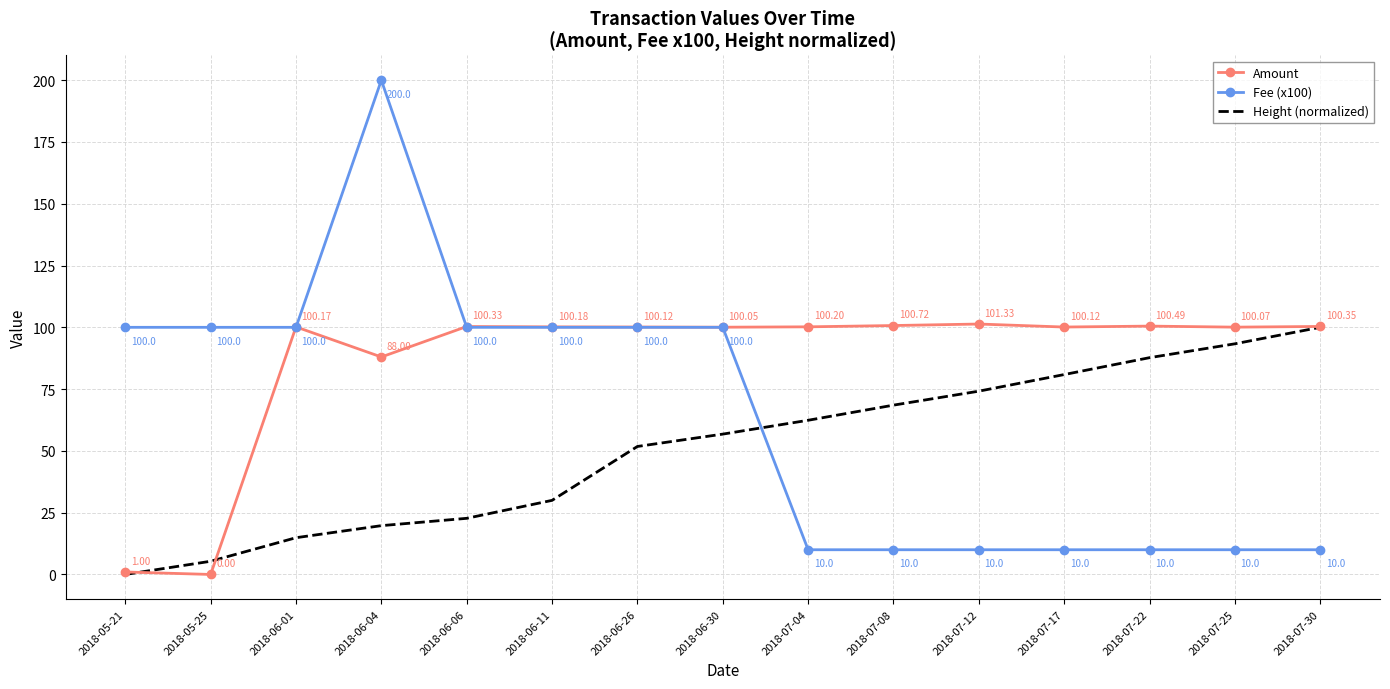

Is the value of Height (normalized) at 2018-07-12 greater than the value of Fee (x100) at 2018-06-30?

No